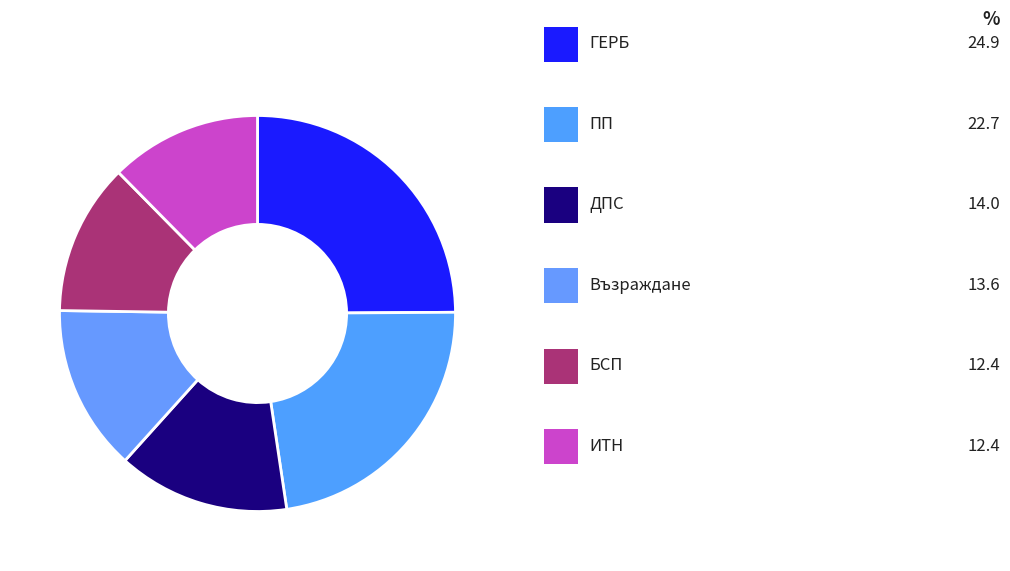

Count the number of slices in the pie.

6